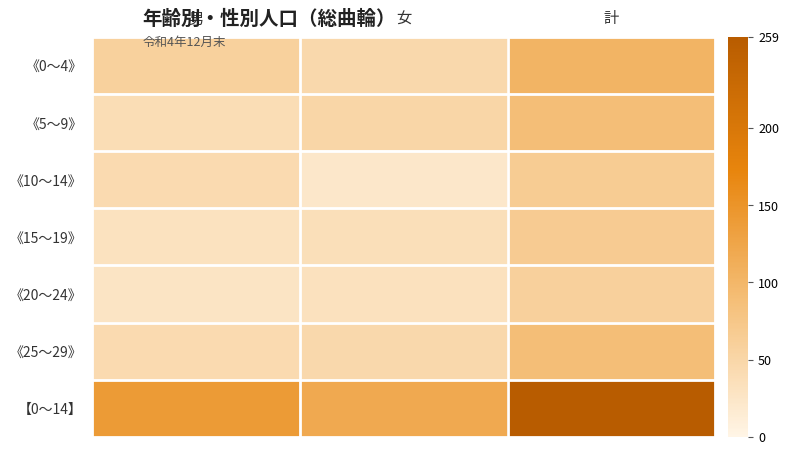

Reading right to left, transcribe all the data shown in this chart.

《0～4》: 計=104	女=46	男=58
《5～9》: 計=89	女=50	男=39
《10～14》: 計=66	女=23	男=43
《15～19》: 計=67	女=36	男=31
《20～24》: 計=59	女=32	男=27
《25～29》: 計=89	女=46	男=43
【0～14】: 計=259	女=119	男=140